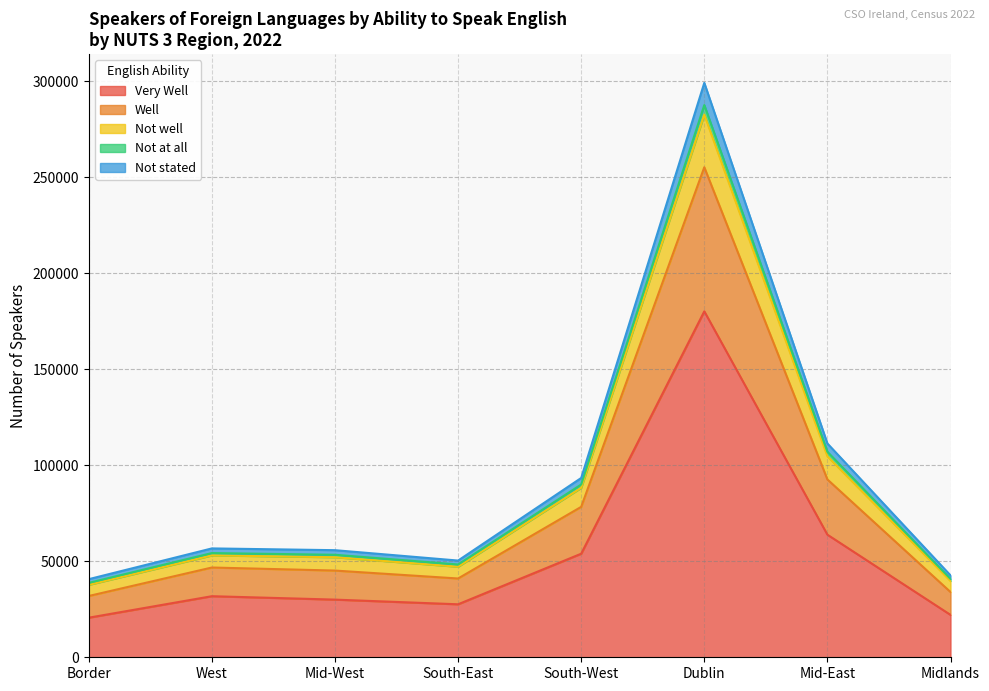

At which category is the sum across all series the highest?

Dublin